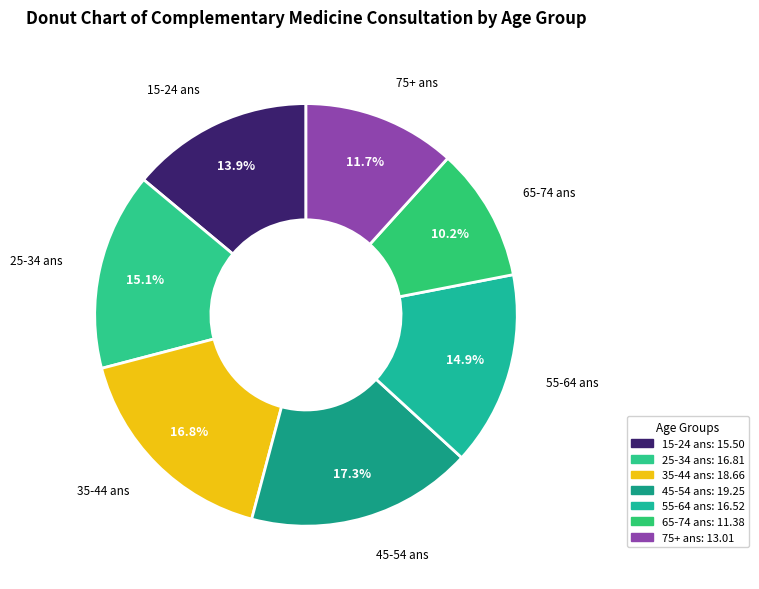

Which category has the biggest portion of the pie?

45-54 ans